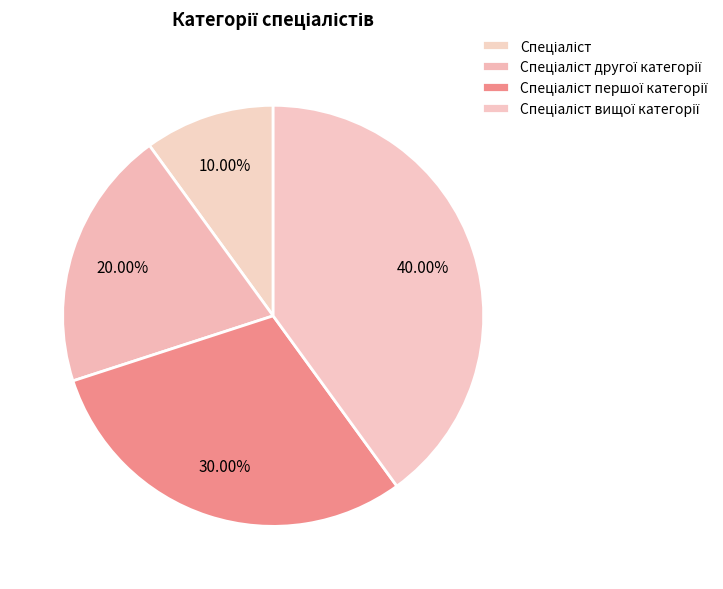

Is there any slice that represents more than half of the pie?

No